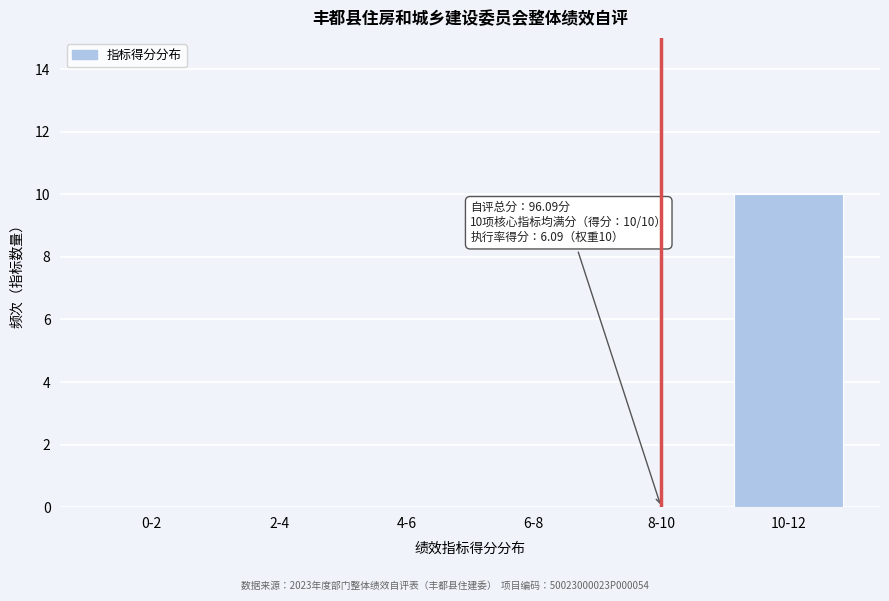

Reading right to left, list all the values displayed in this chart.

10-12=10	8-10=0	6-8=0	4-6=0	2-4=0	0-2=0